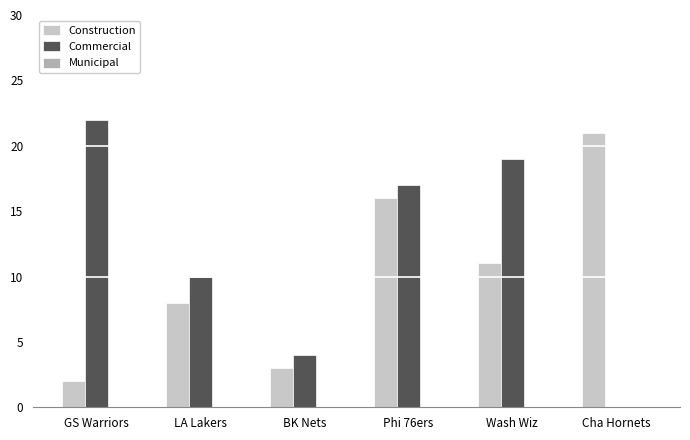

Which category has the highest value across all series?

GS Warriors